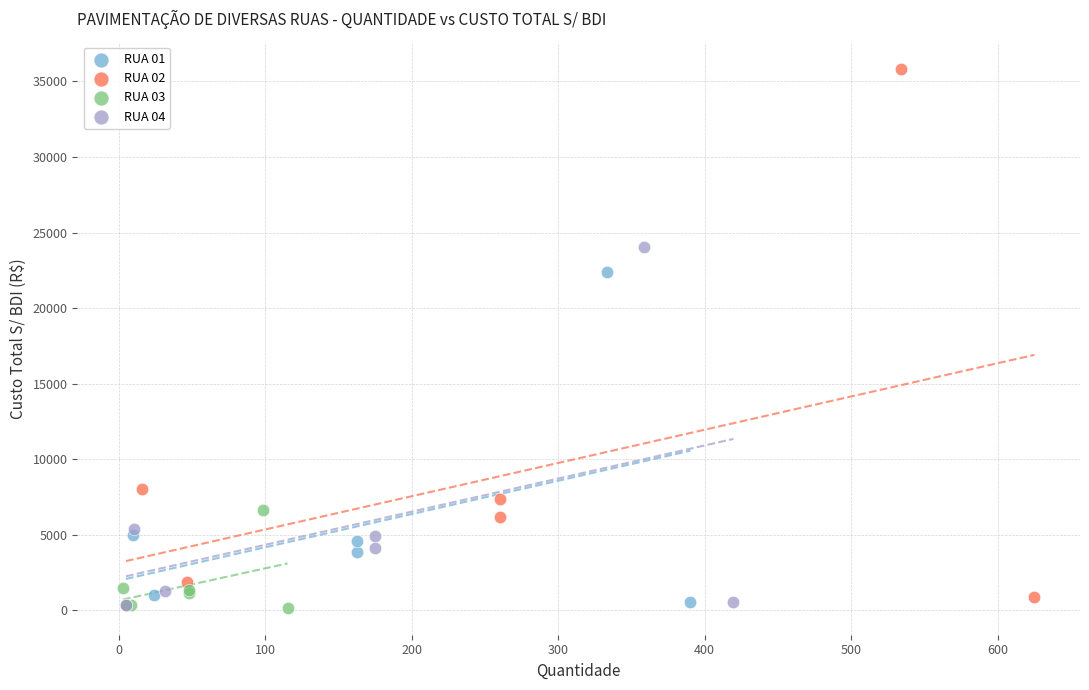

Which series has the widest spread of Y values?

RUA 02